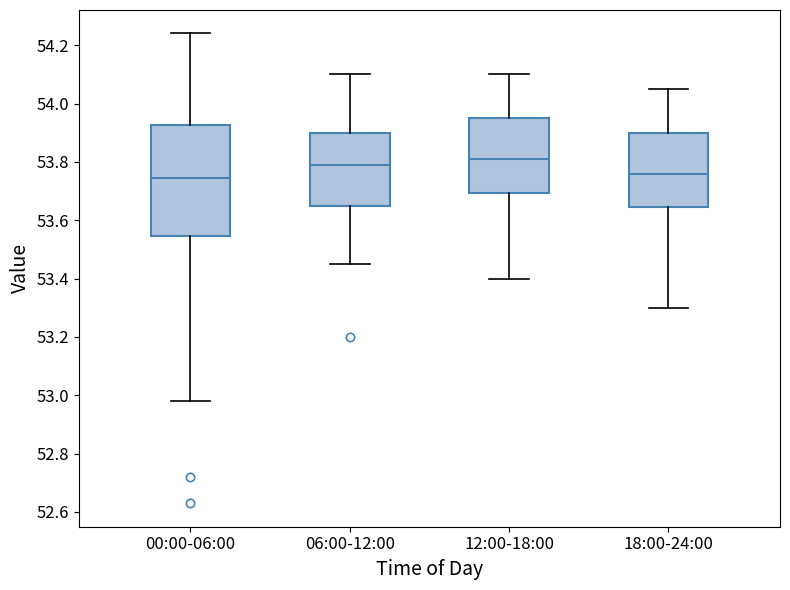

Reading left to right, transcribe this box plot: for each box, give where its median line is, the range the box spans, and where its two whiskers end, as read against the y-axis. The values are not printed on the chart, so give them approximately, as read against the axis.

00:00-06:00: median 53.74, box 53.54 to 53.92, whiskers 52.98 to 54.24
06:00-12:00: median 53.80, box 53.66 to 53.90, whiskers 53.46 to 54.10
12:00-18:00: median 53.82, box 53.70 to 53.96, whiskers 53.40 to 54.10
18:00-24:00: median 53.76, box 53.64 to 53.90, whiskers 53.30 to 54.06